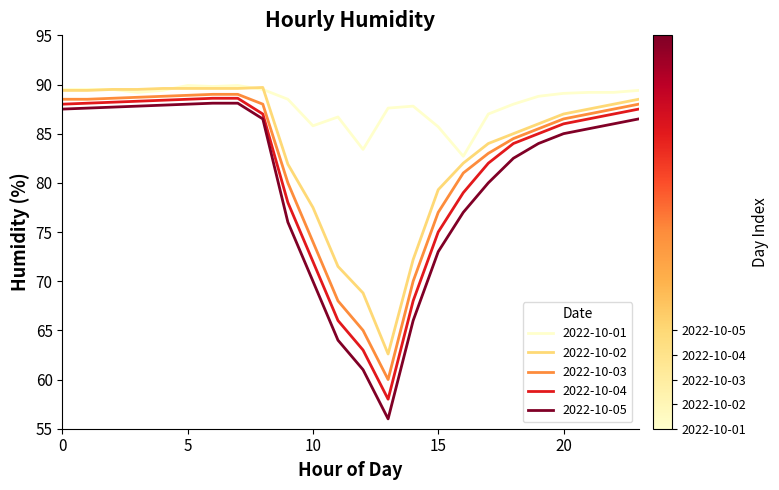

Which series has the largest total across all categories?

2022-10-01